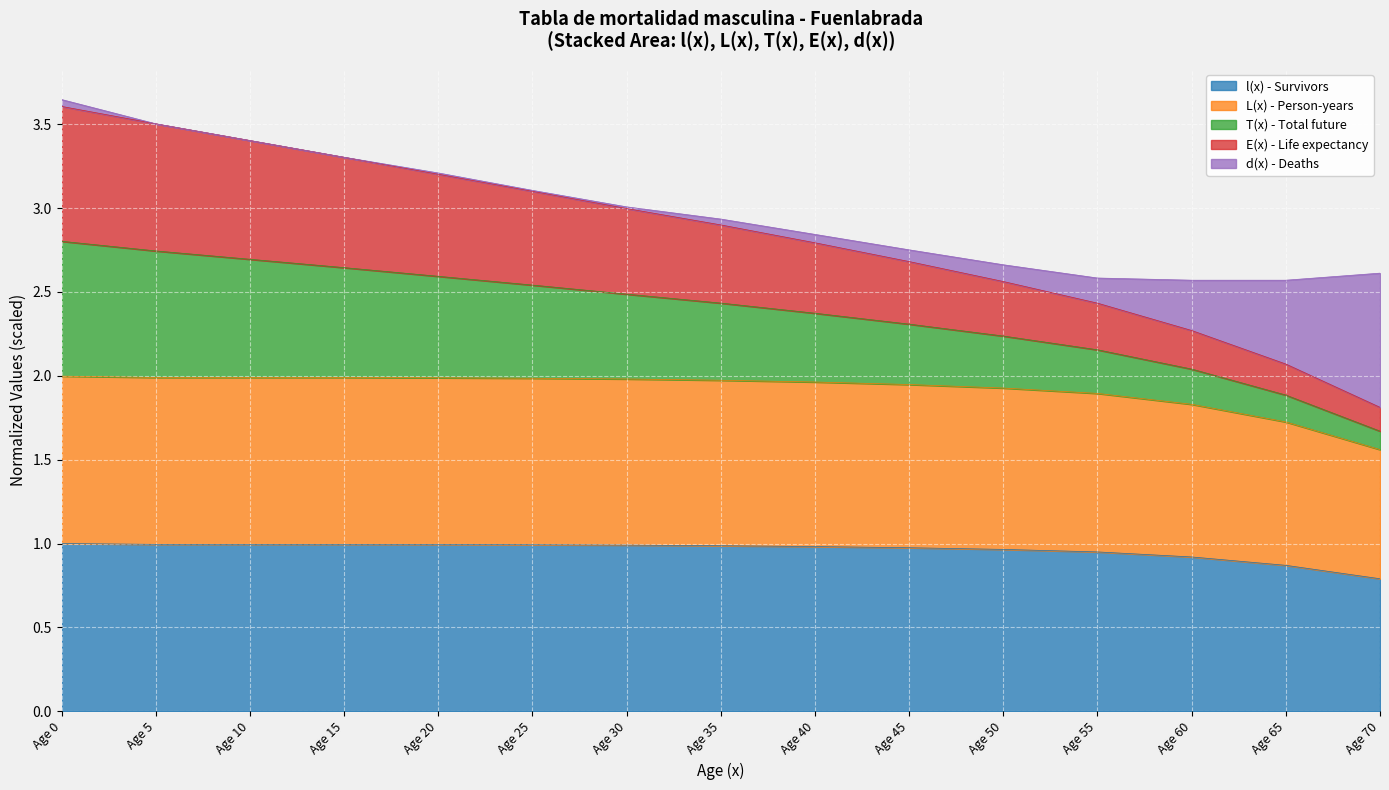

True or false: l(x) - Survivors and T(x) - Total future cross at least once.

False